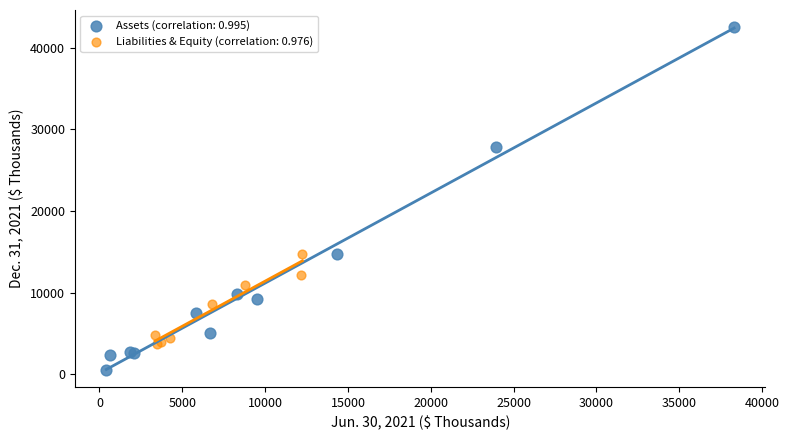

Which series contains the highest Y value?

Assets (correlation: 0.995)